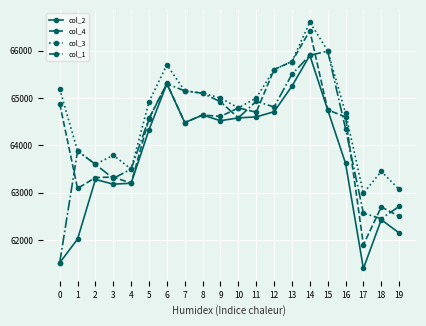

Where is the first local minimum for col_4?

1